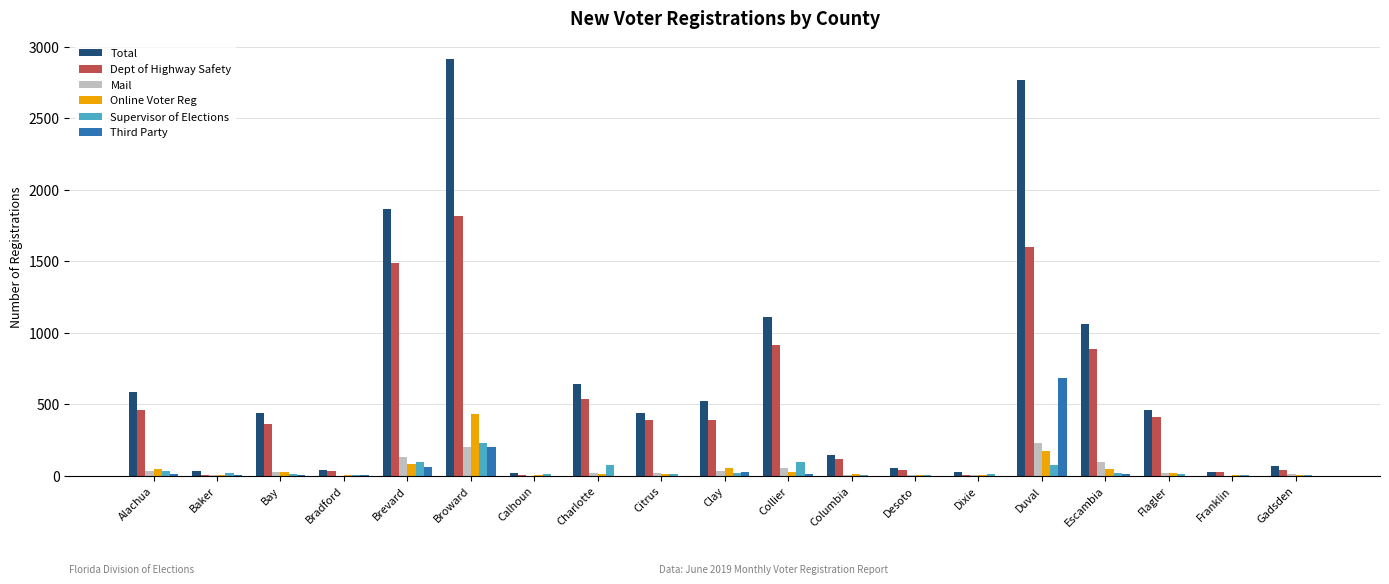

At which label does Mail reach its peak?

Duval